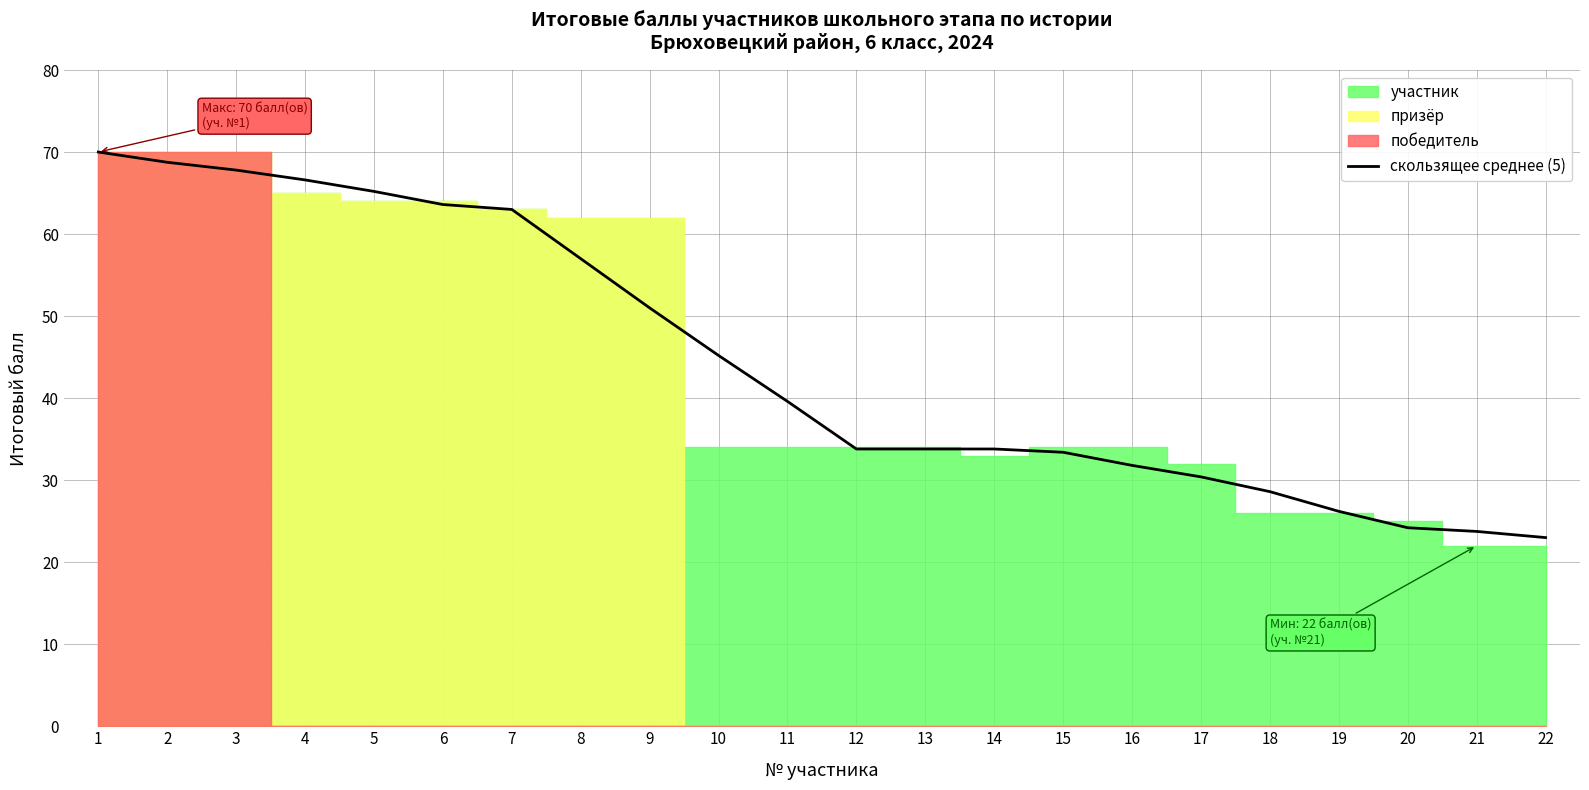

Reading left to right, what are all the values shown in this chart?

70.0	68.8	67.8	66.6	65.2	63.6	63.0	57.0	51.0	45.2	39.6	33.8	33.8	33.8	33.4	31.8	30.4	28.6	26.2	24.2	23.8	23.0